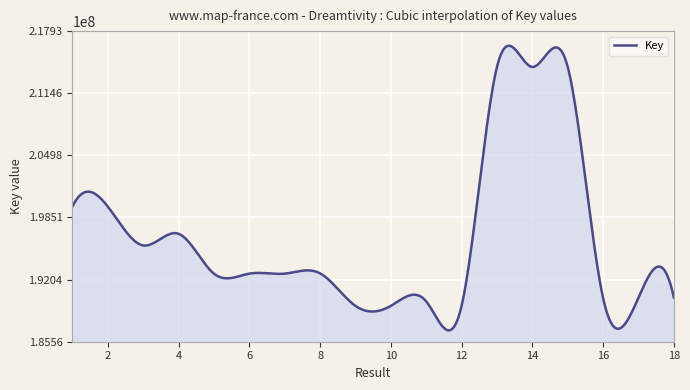

What is the greatest value displayed?

216398912.9